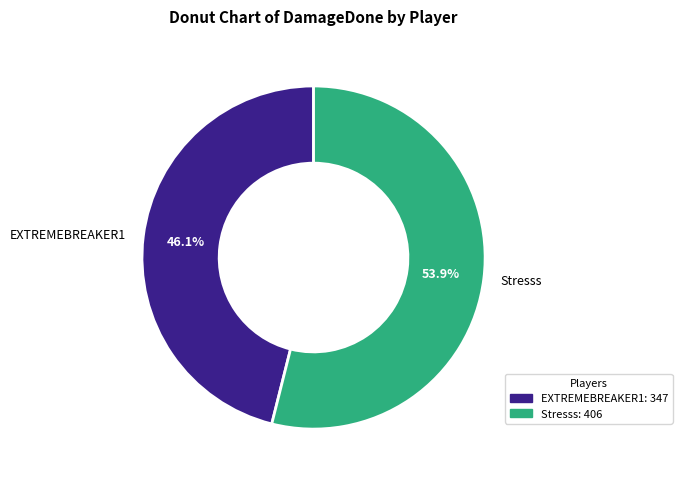

Count the number of slices in the pie.

2